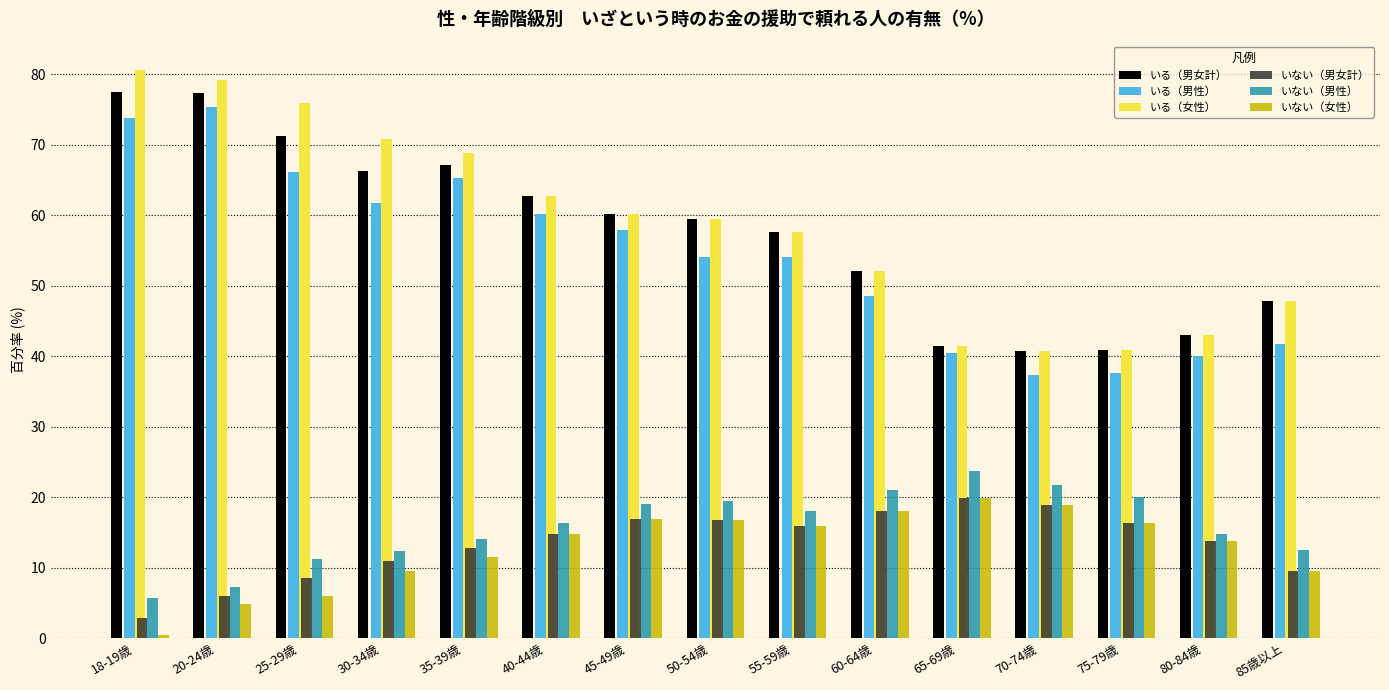

What is the highest value of the いる（男性） series?

75.3